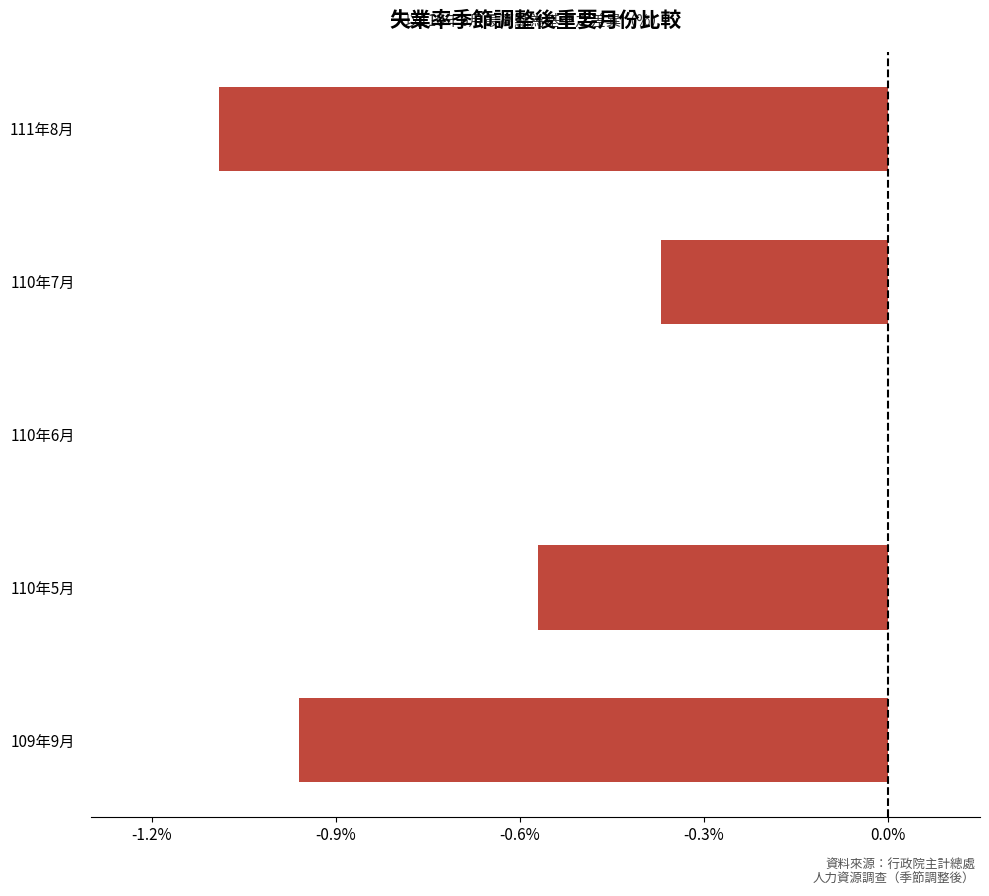

The chart shows a value of 0.0 at 110年6月. True or false?

True